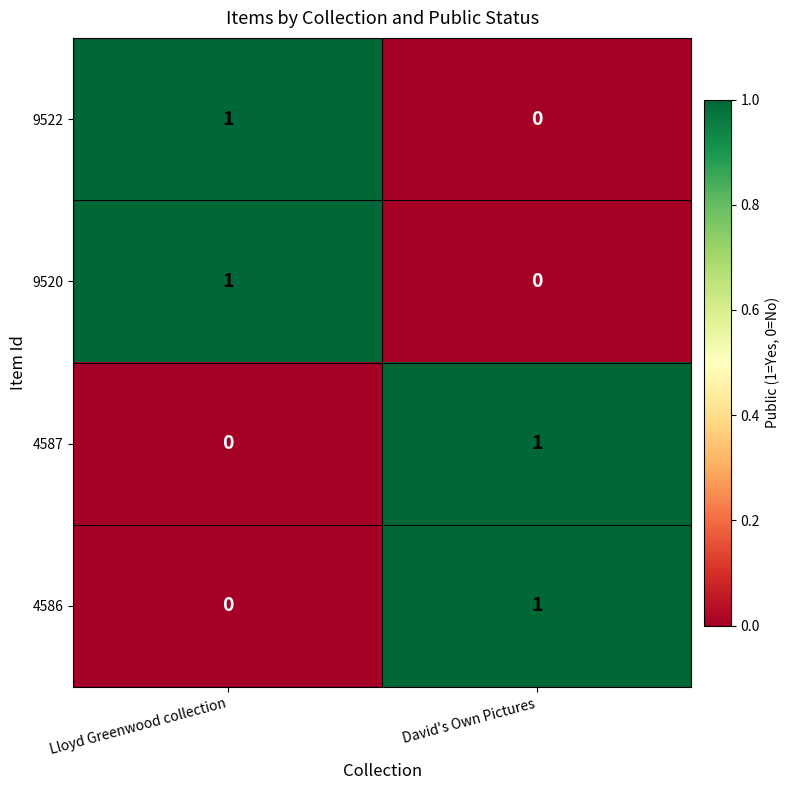

Count the number of categories in the chart.

2